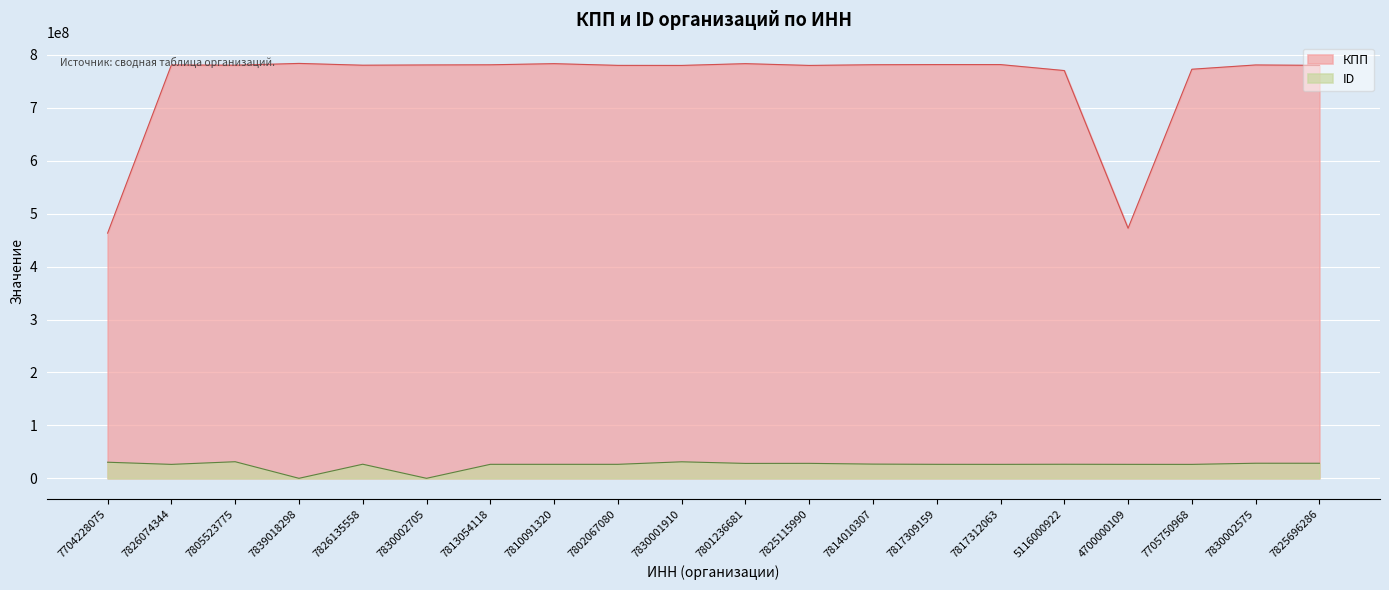

Between 7802067080 and 7705750968, which series saw the biggest shift?

КПП